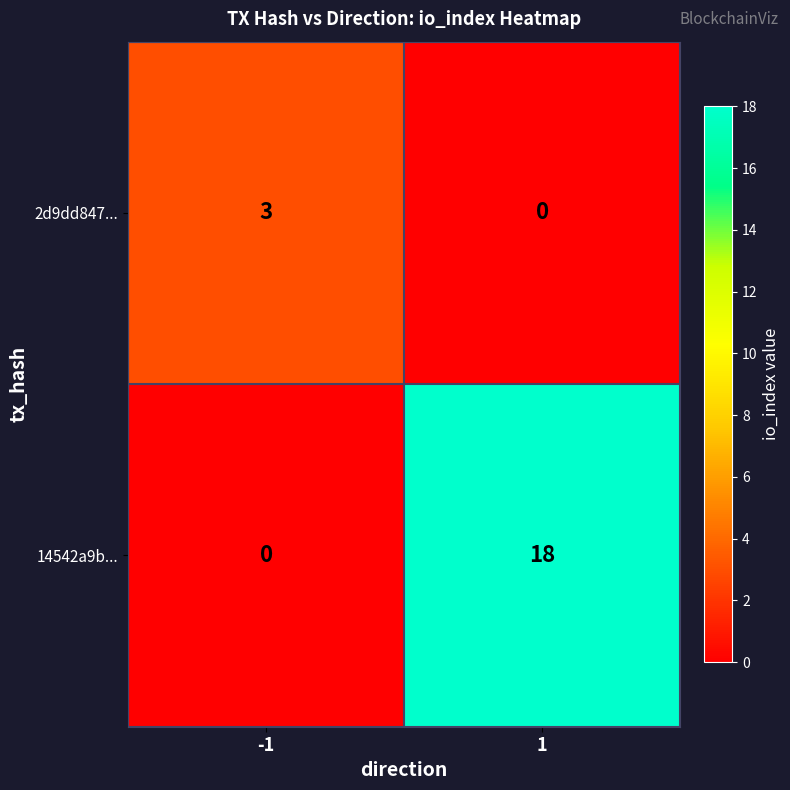

Which series has the widest spread of values?

14542a9b...